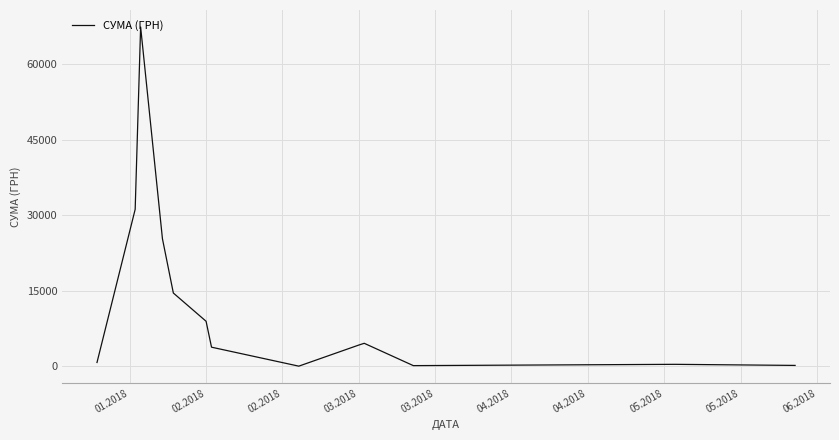

What is the maximum value shown in the chart?

67359.6